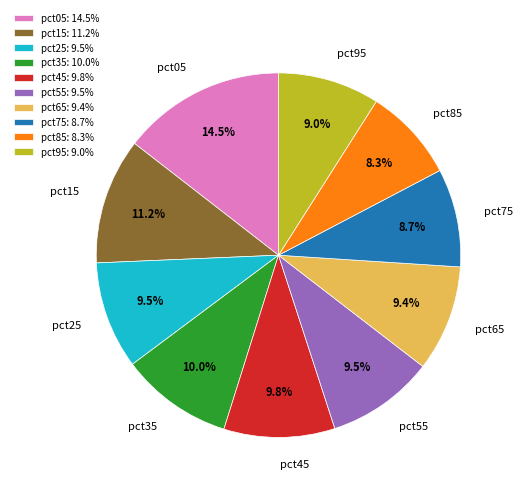

What percentage do pct65 and pct75 together represent?

18.1%